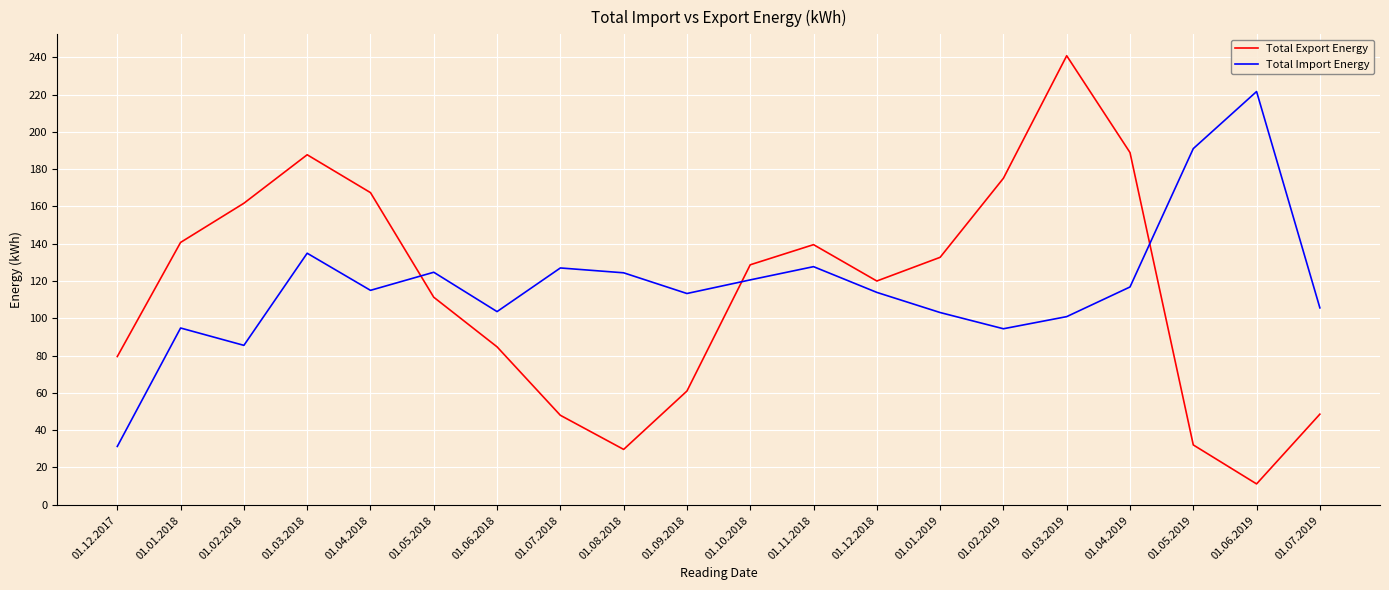

What is the minimum value for Total Export Energy?

11.2